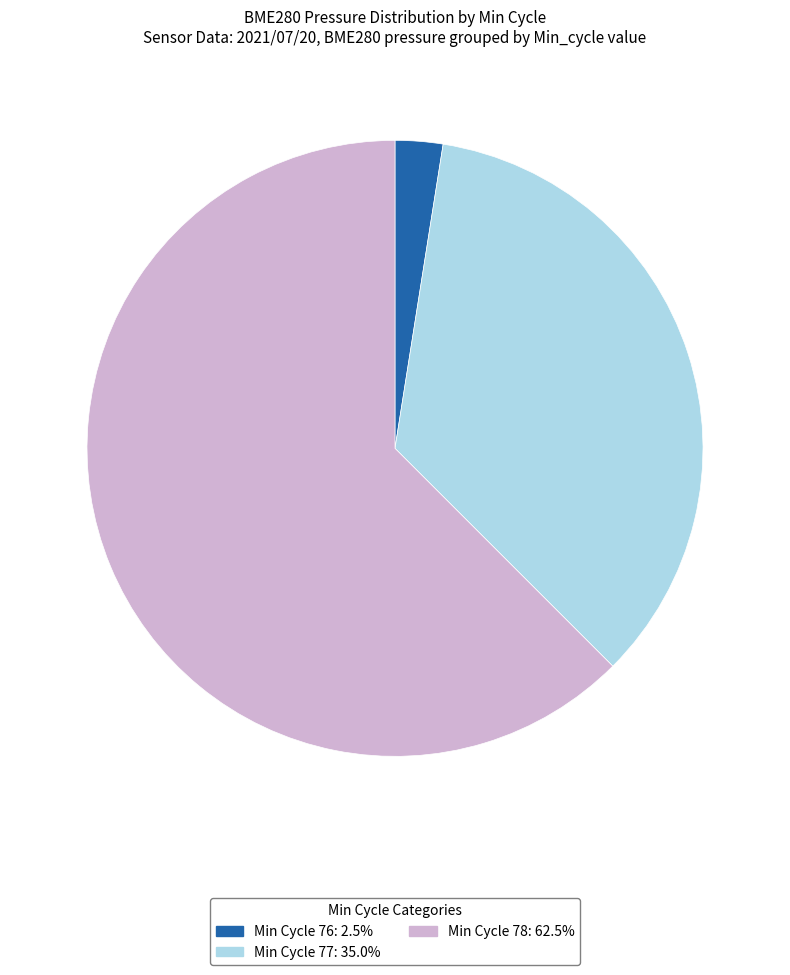

Is there a majority slice in this chart?

Yes